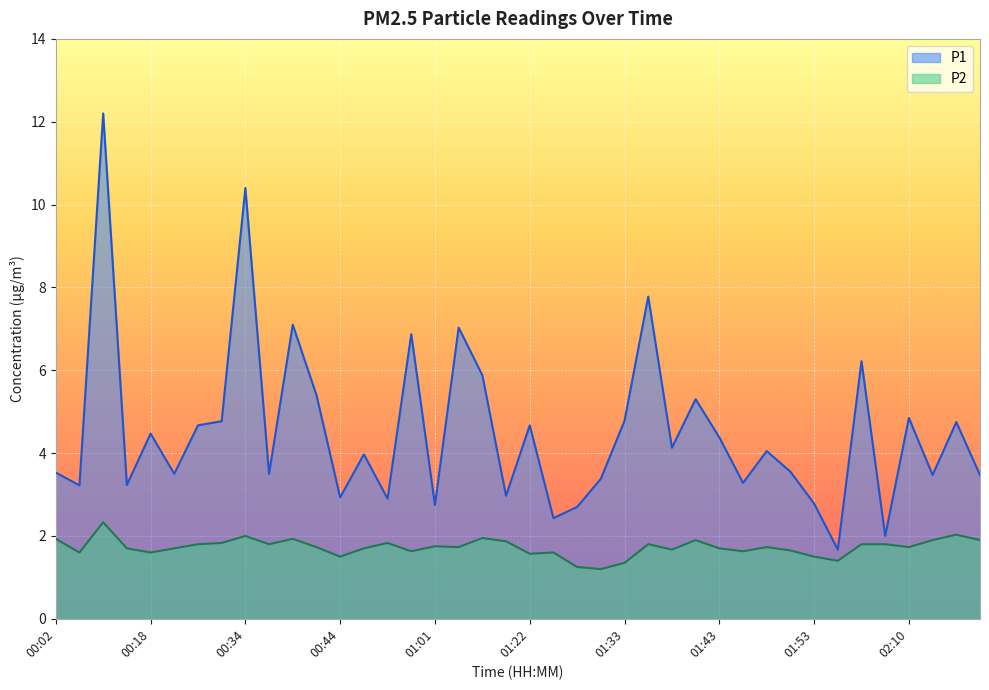

What is the value of the P1 point at the 10th from the left?

3.5